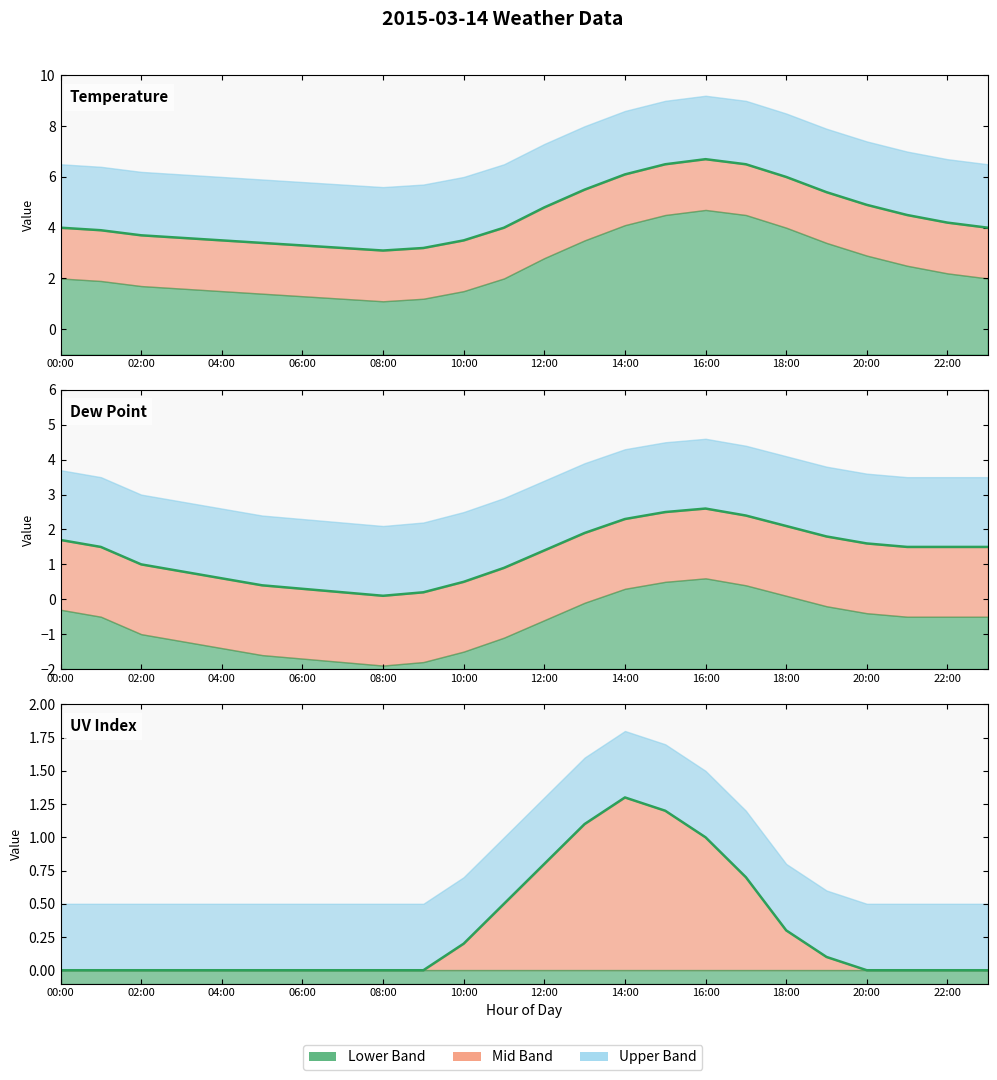

True or false: Dew Point value and UV Index value intersect in this chart.

False